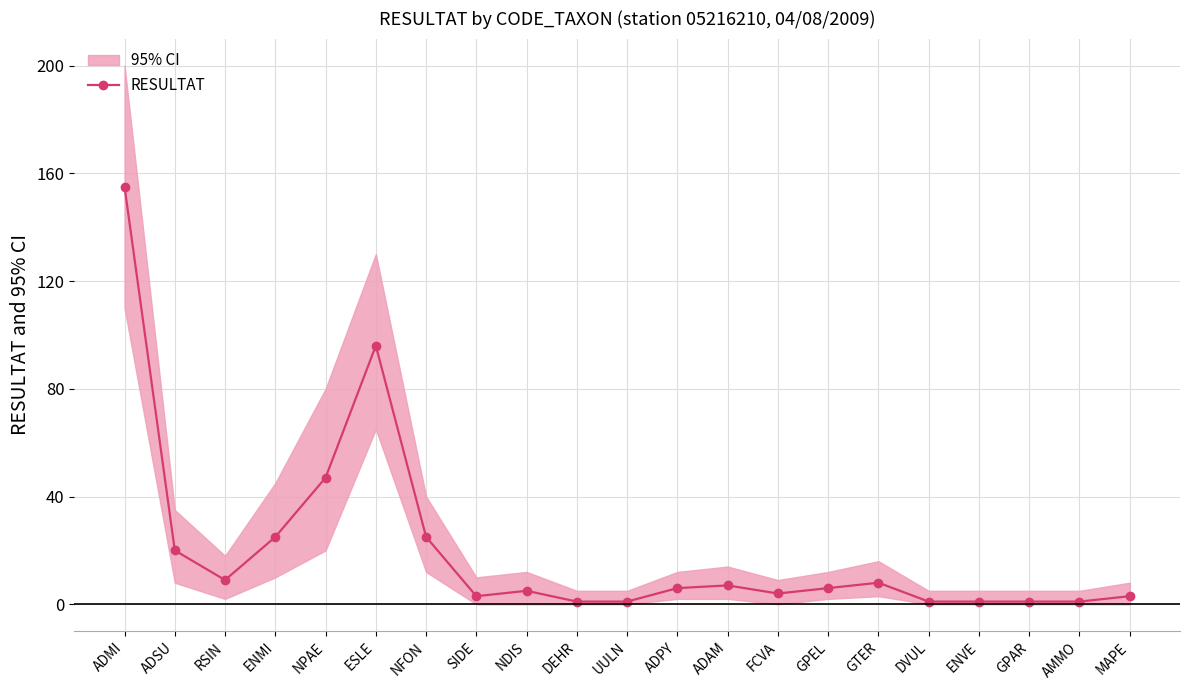

At which category does the data reach its first local valley?

RSIN